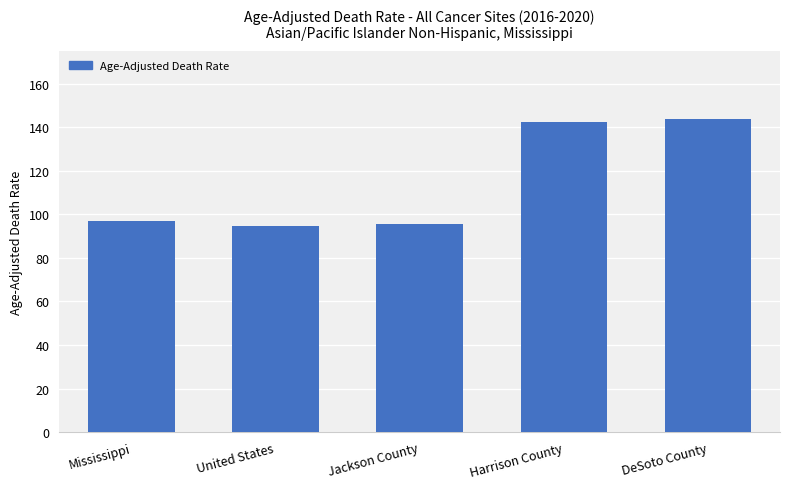

How many distinct data groups are displayed?

1